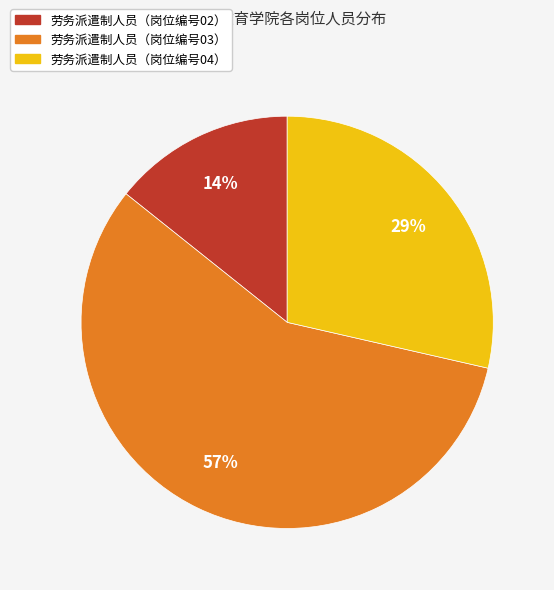

Is there a majority slice in this chart?

Yes